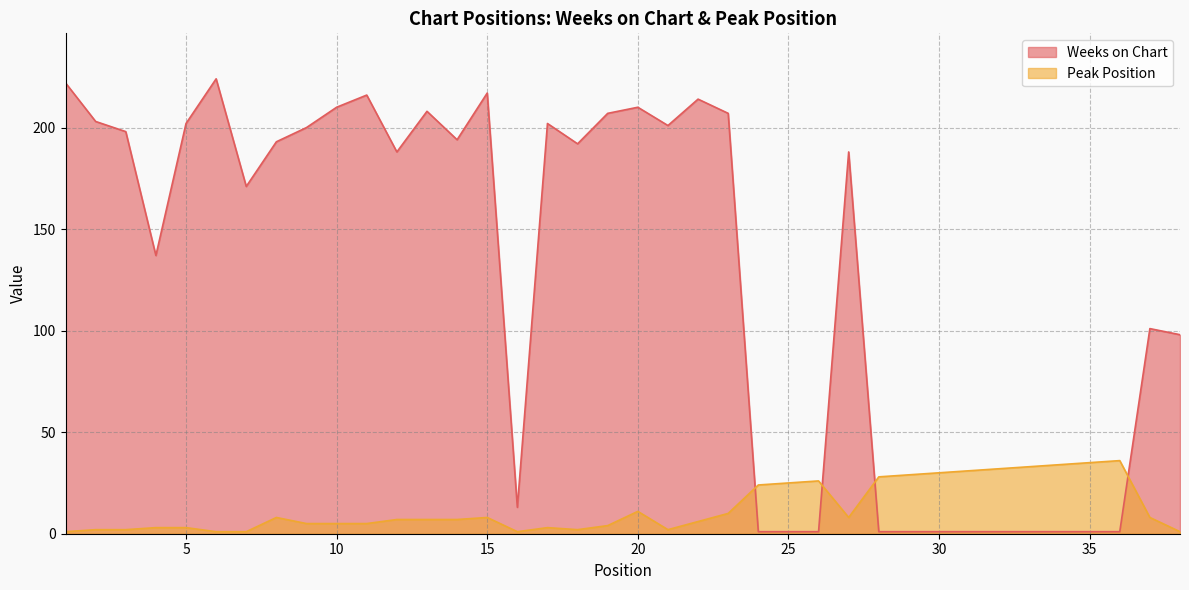

What are all the series names shown in the legend?

Weeks on Chart, Peak Position